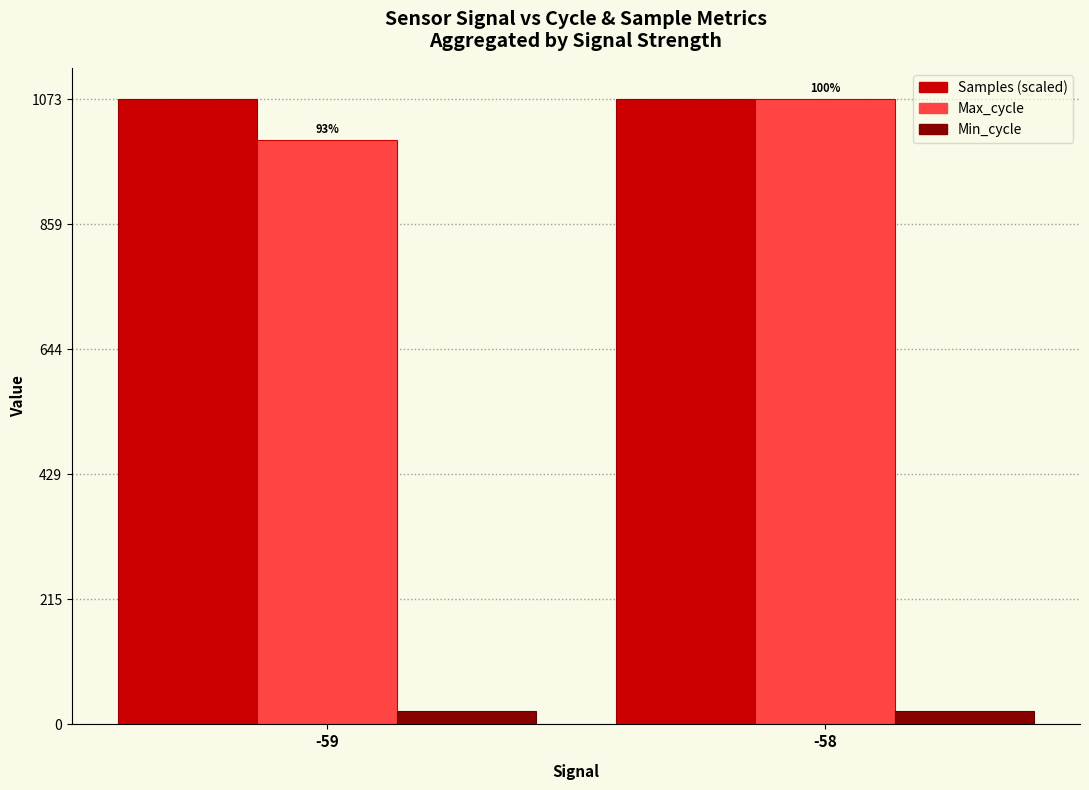

True or false: Max_cycle has a value of 1002.6 at -59.

True